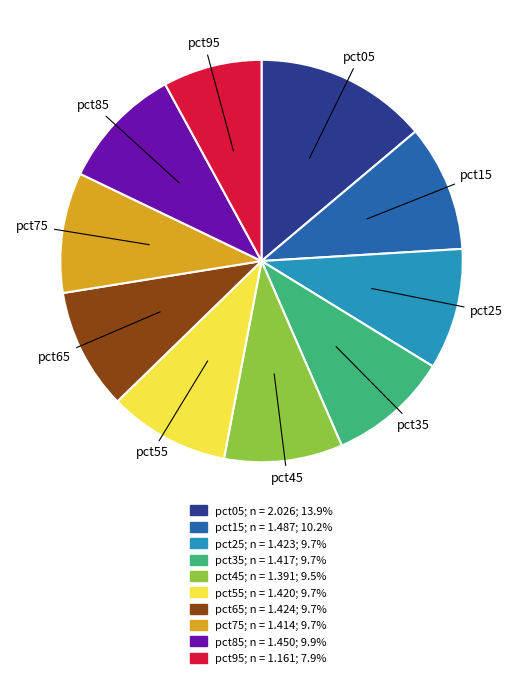

Combined, do pct45; n = 1.391; 9.5% and pct05; n = 2.026; 13.9% account for over 50%?

No